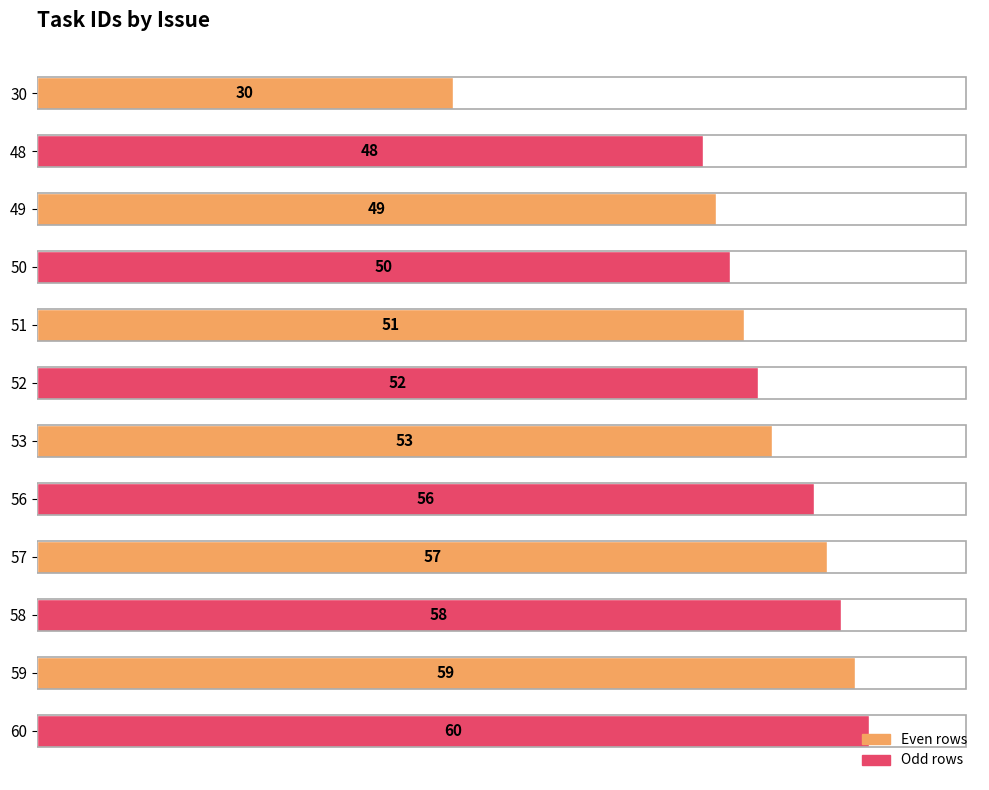

What value does the data have at 30?

30